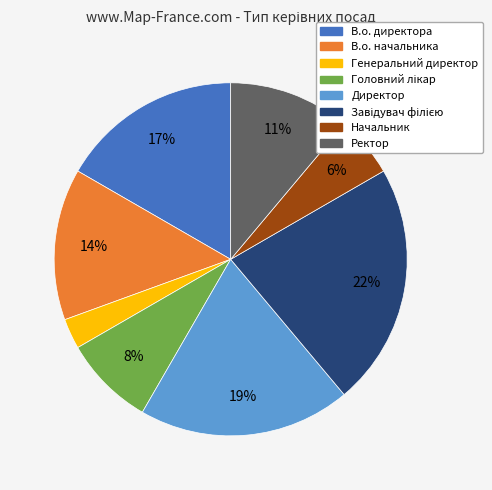

Do В.о. директора and В.о. начальника together represent more than half of the pie?

No